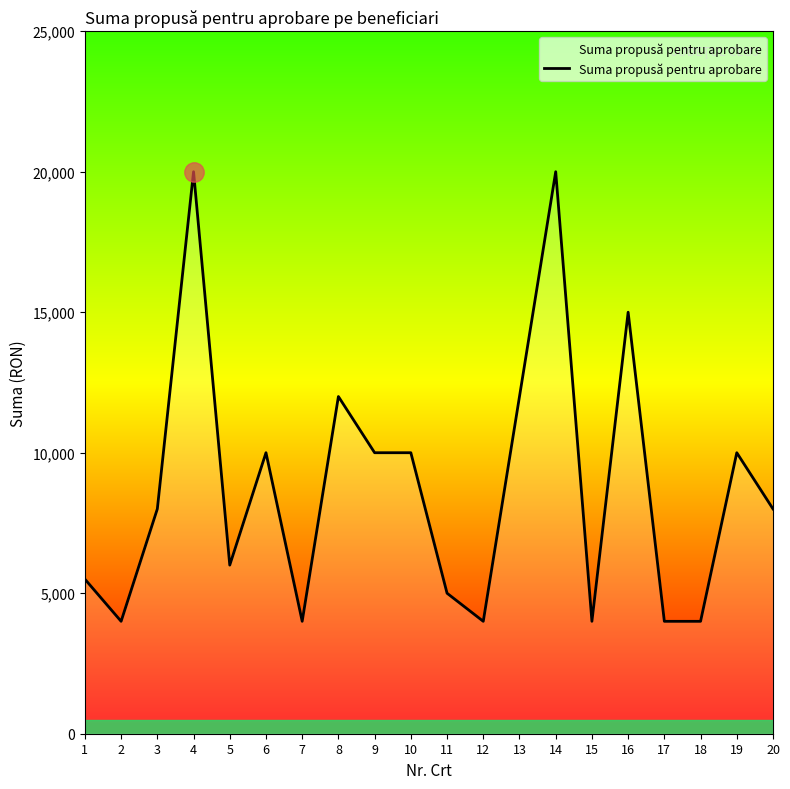

What is the greatest value displayed?

20000